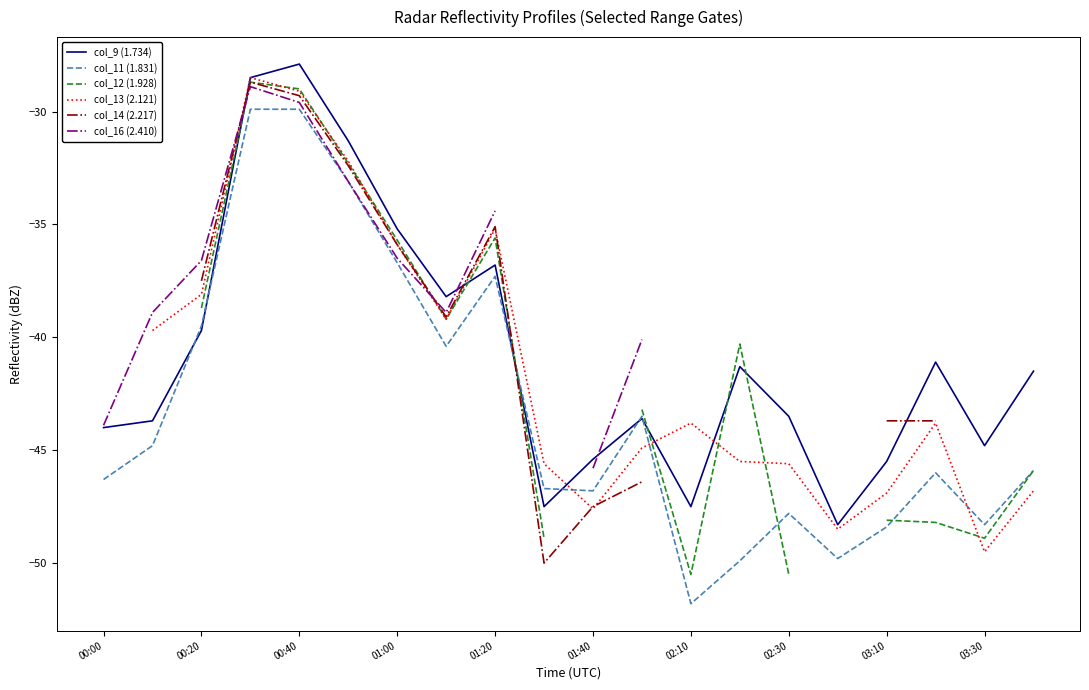

What is the minimum value for col_9 (1.734)?

-48.3